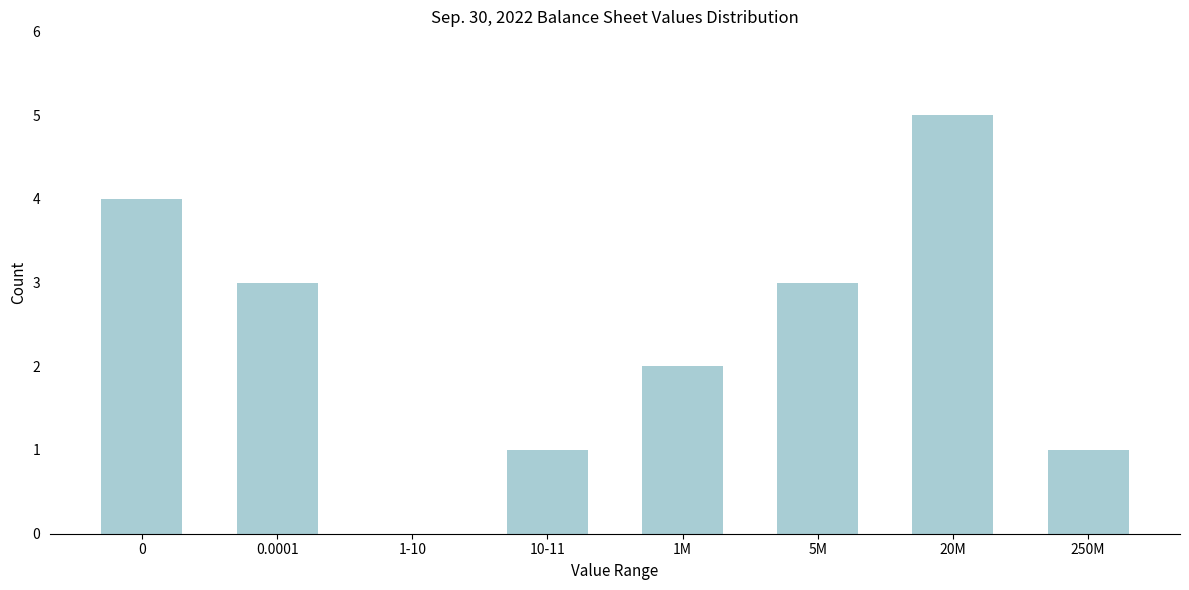

Reading left to right, what are all the values shown in this chart?

0=4	0.0001=3	1-10=0	10-11=1	1M=2	5M=3	20M=5	250M=1